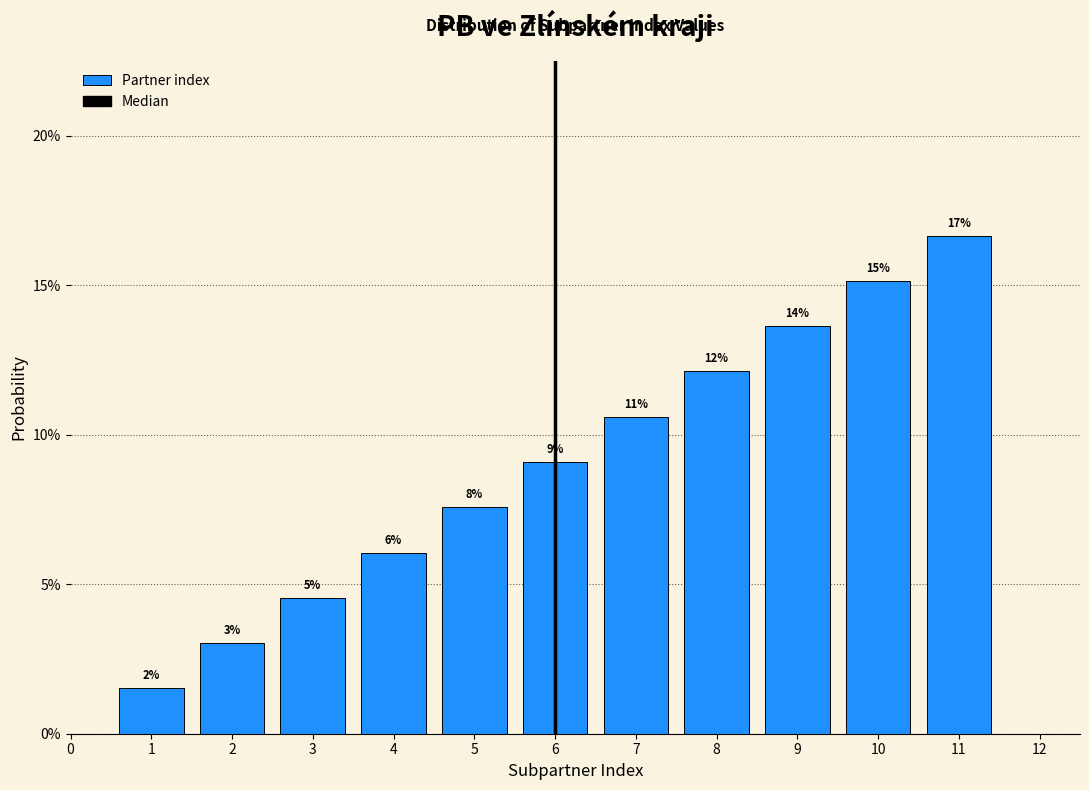

Does the chart contain any negative values?

No